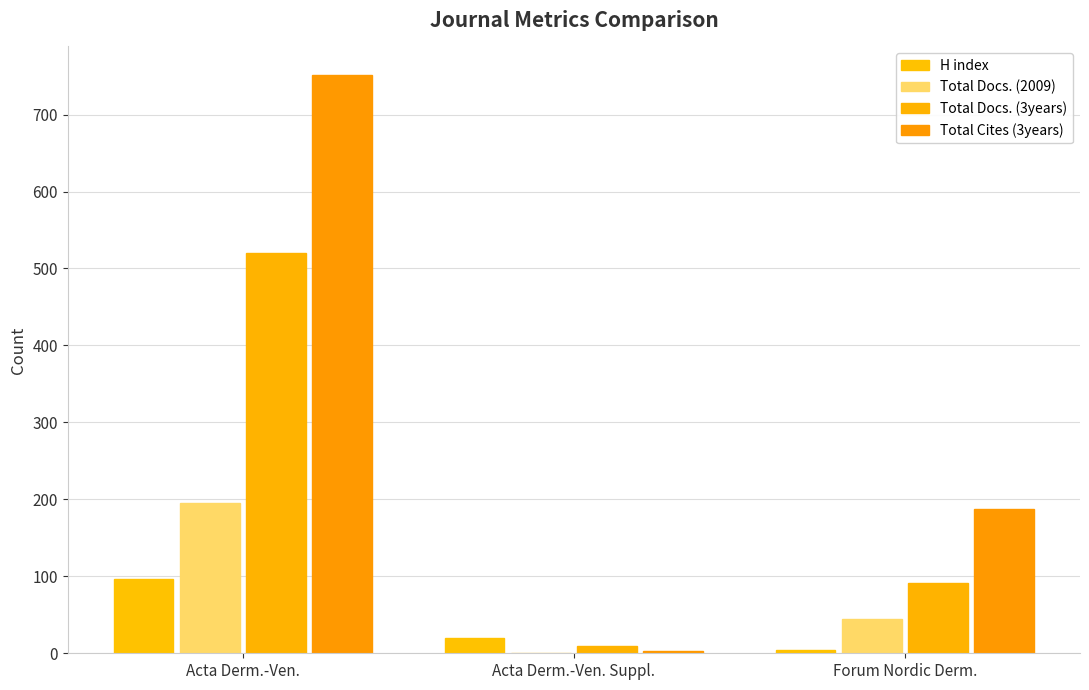

List the labels in order of Total Docs. (3years) value, largest first.

Acta Derm.-Ven., Forum Nordic Derm., Acta Derm.-Ven. Suppl.